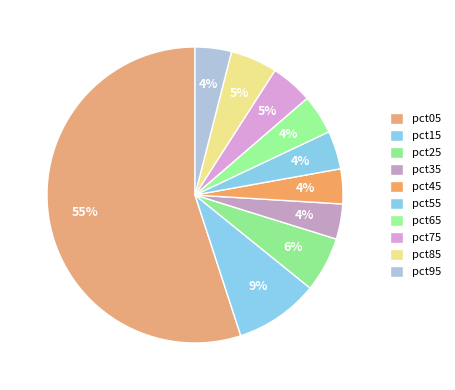

To the nearest percent, what is the average slice percentage?

10%